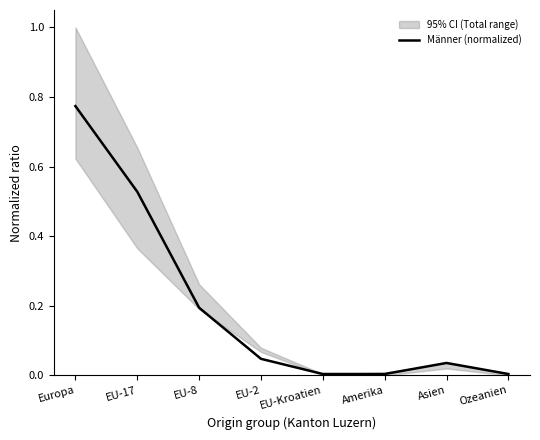

Reading left to right, list all the values displayed in this chart.

Europa=0.8	EU-17=0.5	EU-8=0.2	EU-2=0.0	EU-Kroatien=0.0	Amerika=0.0	Asien=0.0	Ozeanien=0.0